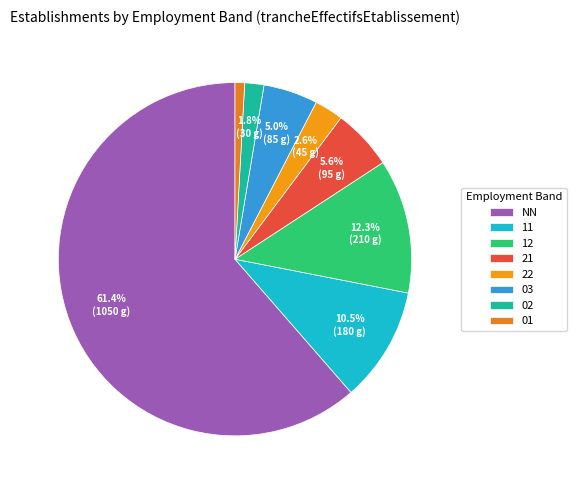

Which category has the smallest portion of the pie?

01